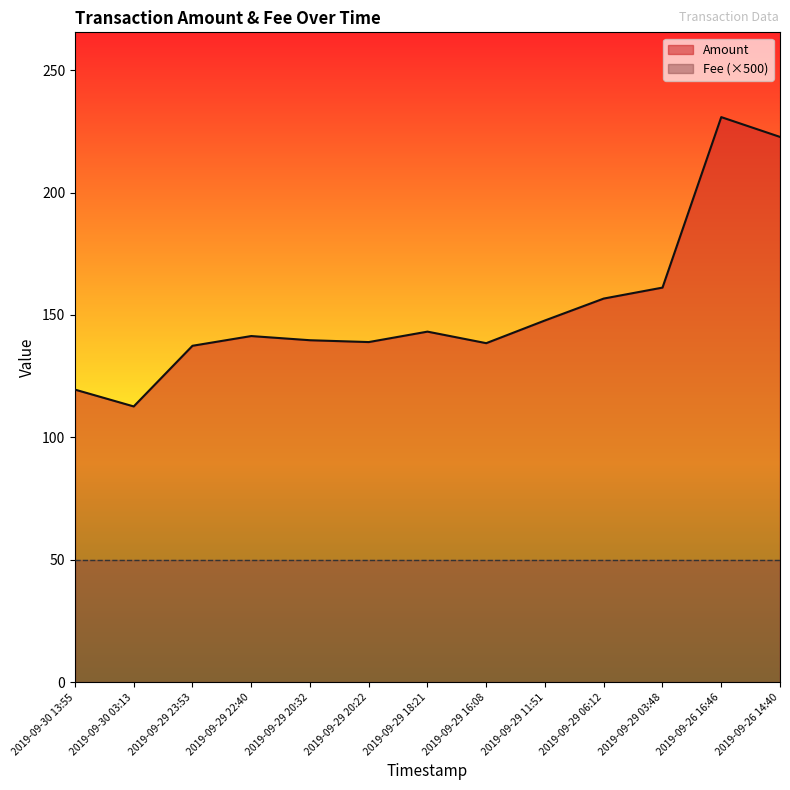

How many points are lower than both their immediate neighbors (excluding endpoints)?

3